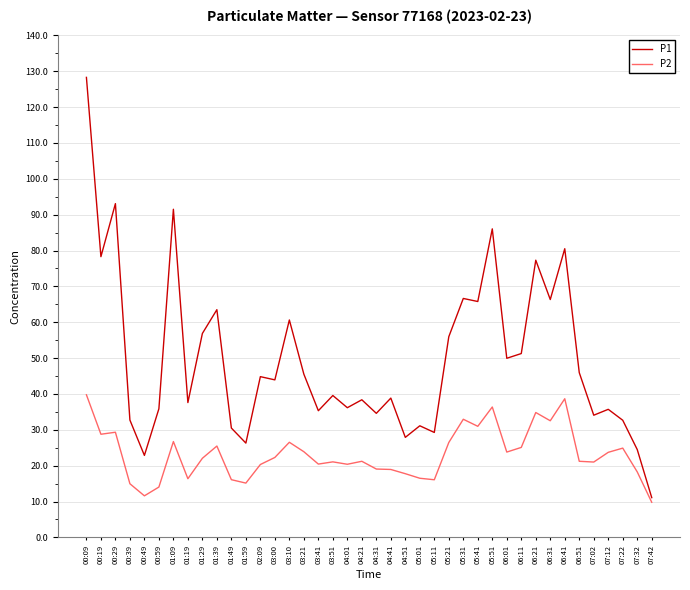

Which series has the widest spread of values?

P1